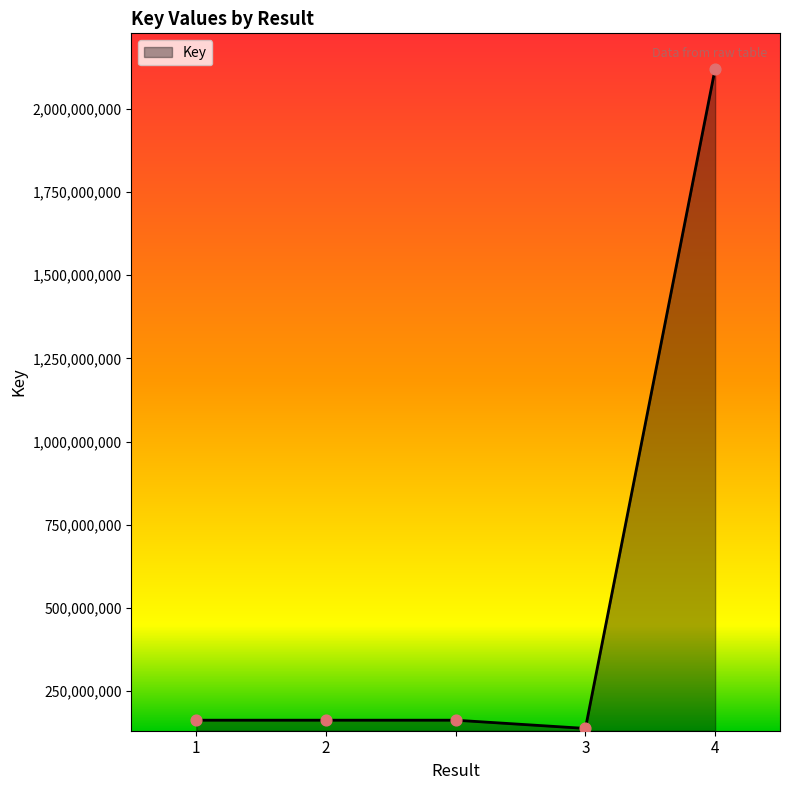

What is the difference between the maximum and second lowest values?

1957779692